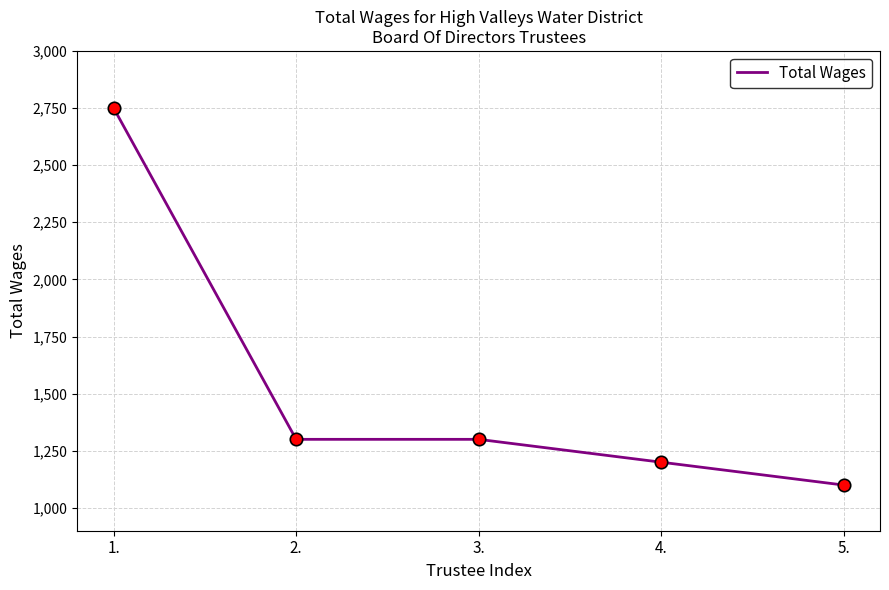

Which has a higher value, 5. or 3.?

3.